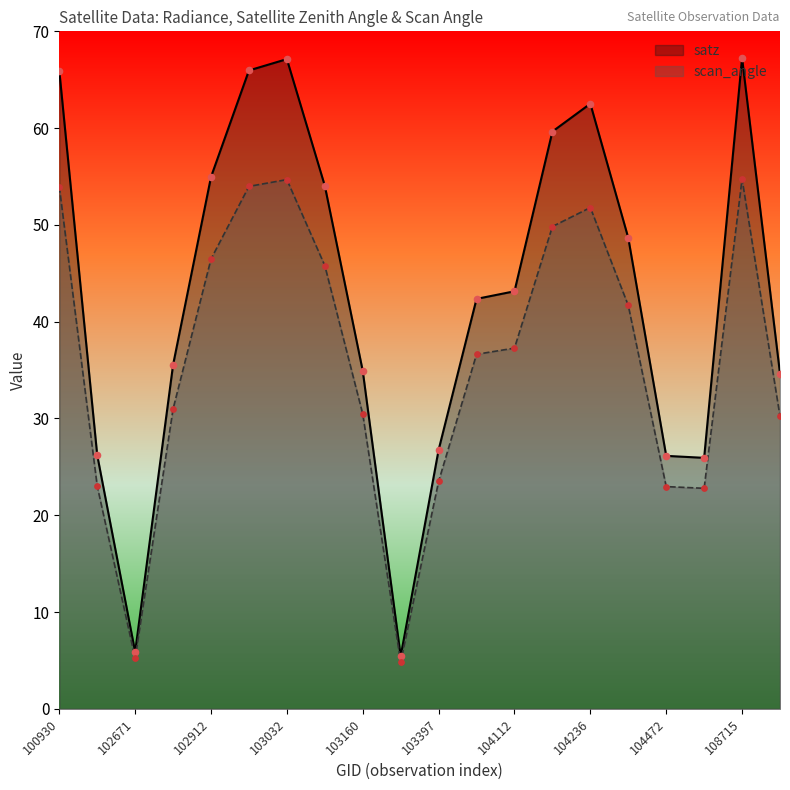

What are all the series names shown in the legend?

satz, scan_angle